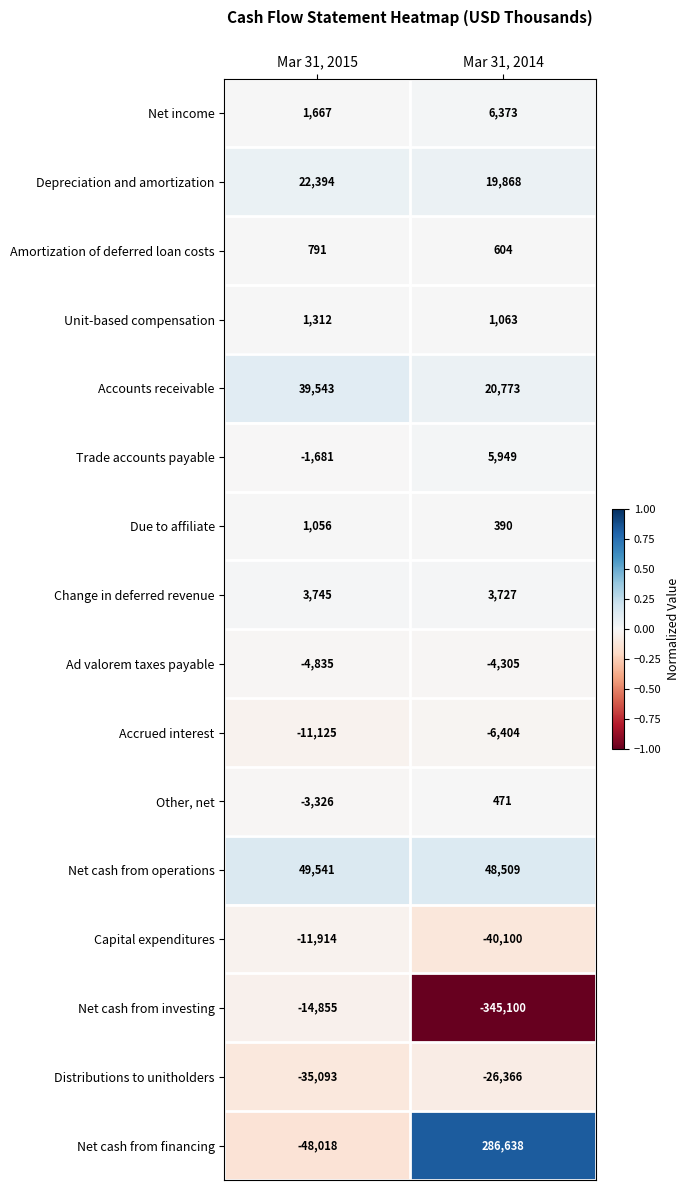

Which series has the largest range (max minus min)?

Net cash from financing